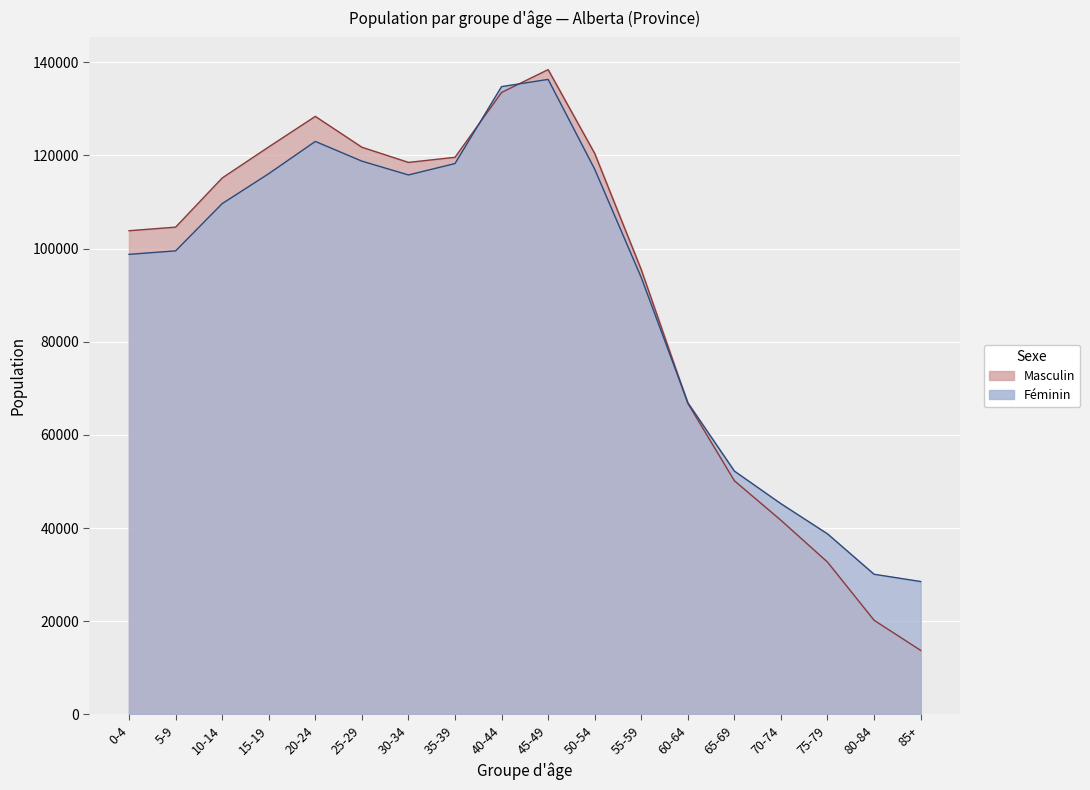

Which series has the largest total across all categories?

Masculin